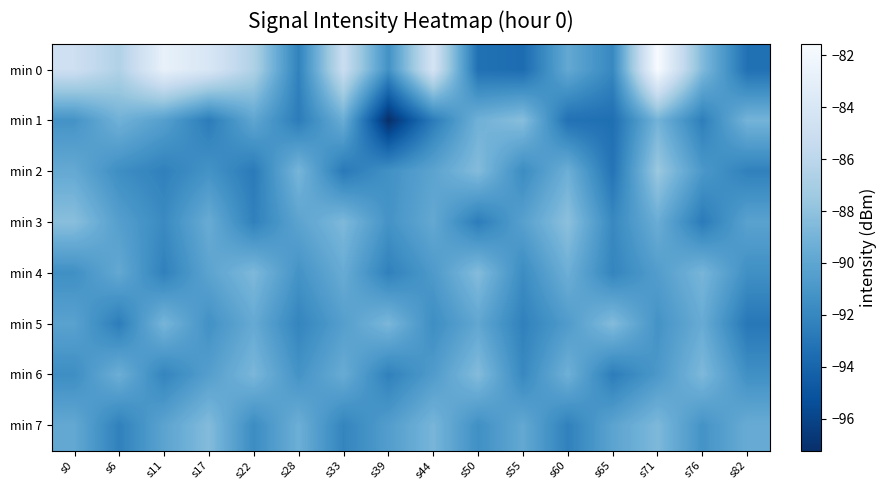

Which series has the largest total across all categories?

min 0